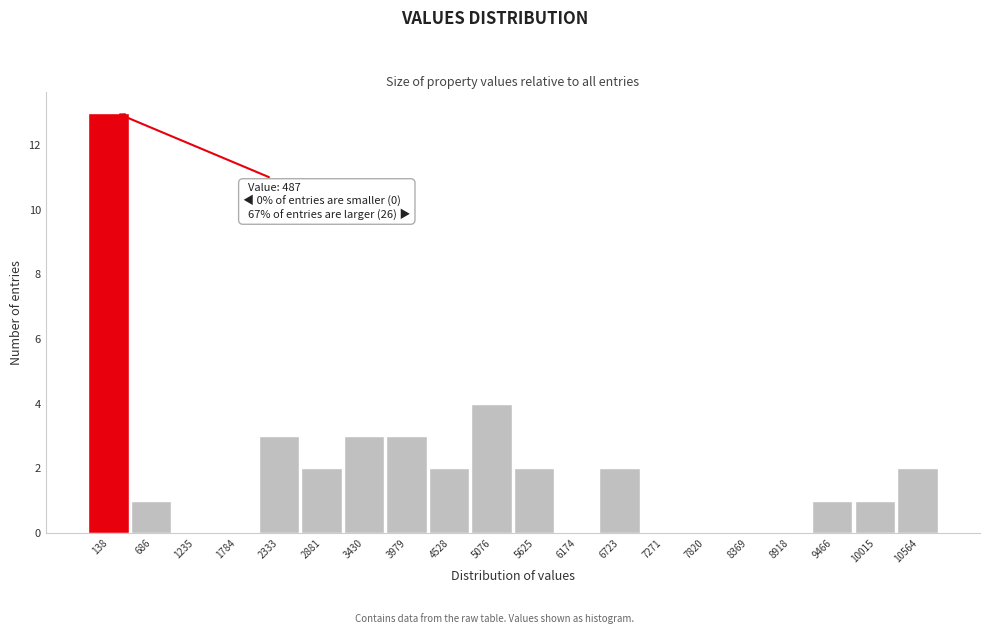

Reading right to left, list all the values displayed in this chart.

10564=2	10015=1	9466=1	8918=0	8369=0	7820=0	7271=0	6723=2	6174=0	5625=2	5076=4	4528=2	3979=3	3430=3	2881=2	2333=3	1784=0	1235=0	686=1	138=13